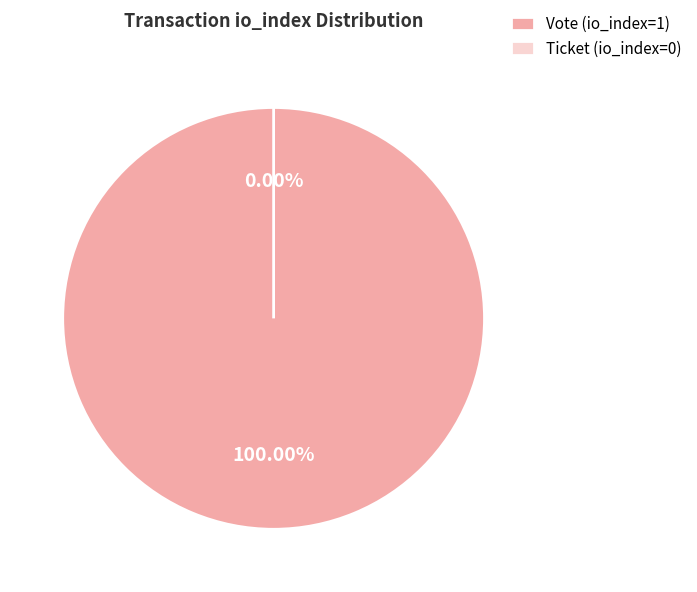

Which category has the smallest portion of the pie?

Ticket (io_index=0)